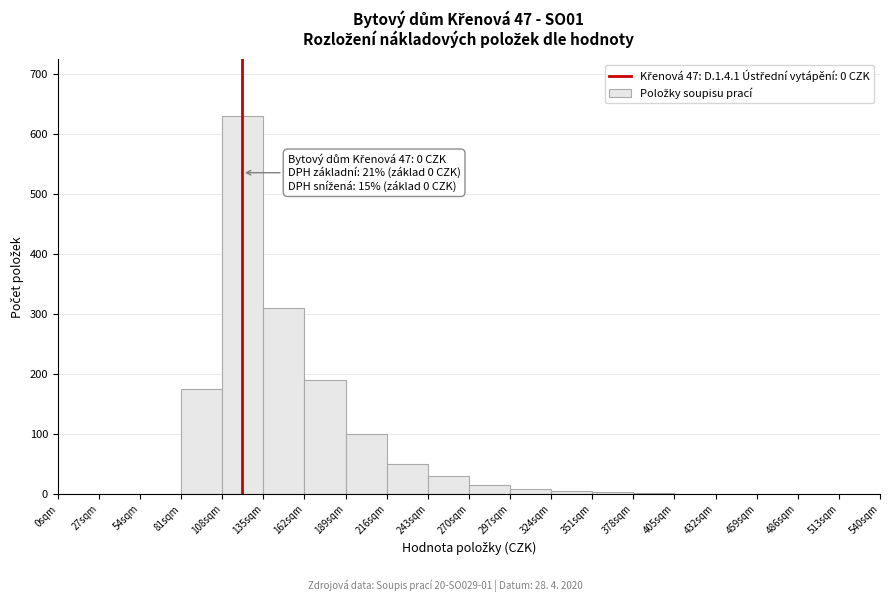

Over which range of the x-axis is the bar tallest?

108 to 135